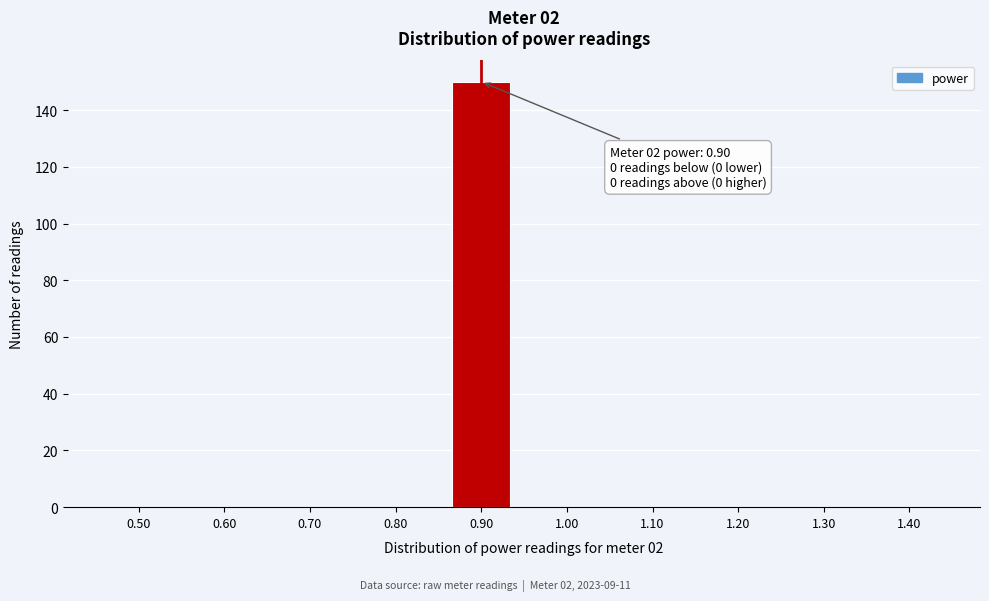

Reading left to right, extract all data points from this chart.

0.50=0	0.60=0	0.70=0	0.80=0	0.90=150	1.00=0	1.10=0	1.20=0	1.30=0	1.40=0